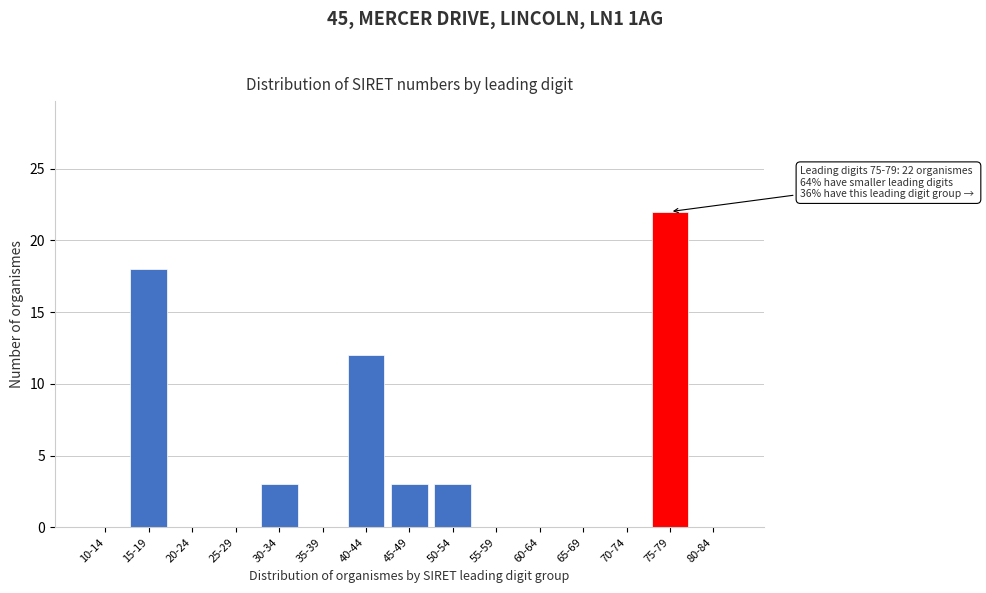

Reading left to right, extract all data points from this chart.

10-14=0	15-19=18	20-24=0	25-29=0	30-34=3	35-39=0	40-44=12	45-49=3	50-54=3	55-59=0	60-64=0	65-69=0	70-74=0	75-79=22	80-84=0